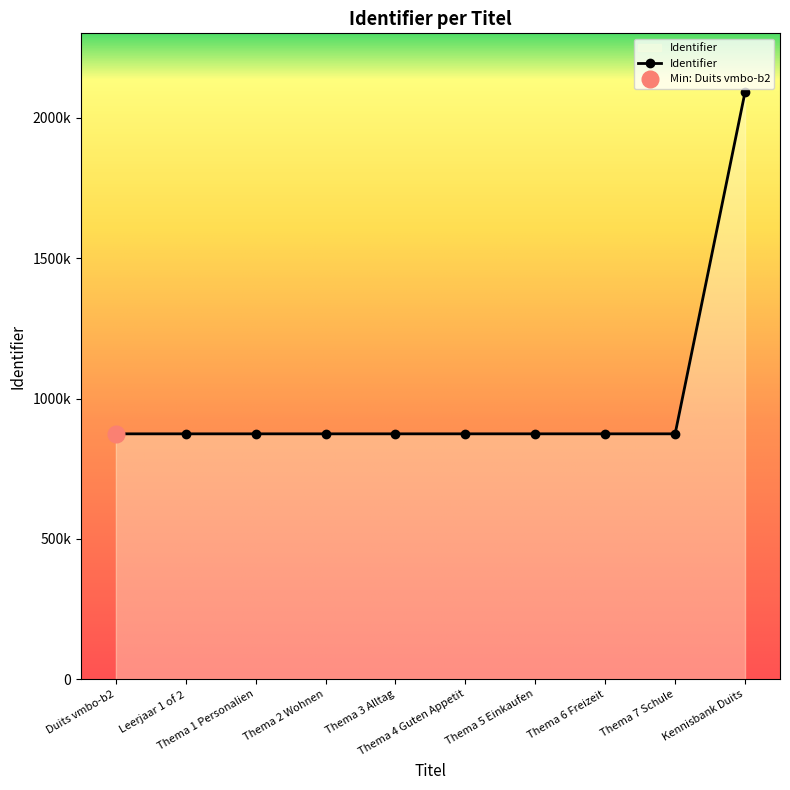

Between Thema 3 Alltag and Leerjaar 1 of 2, which is larger?

Thema 3 Alltag